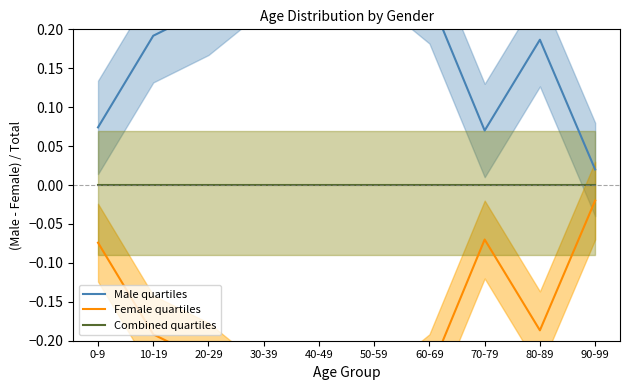

What are all the series names shown in the legend?

Male quartiles, Female quartiles, Combined quartiles